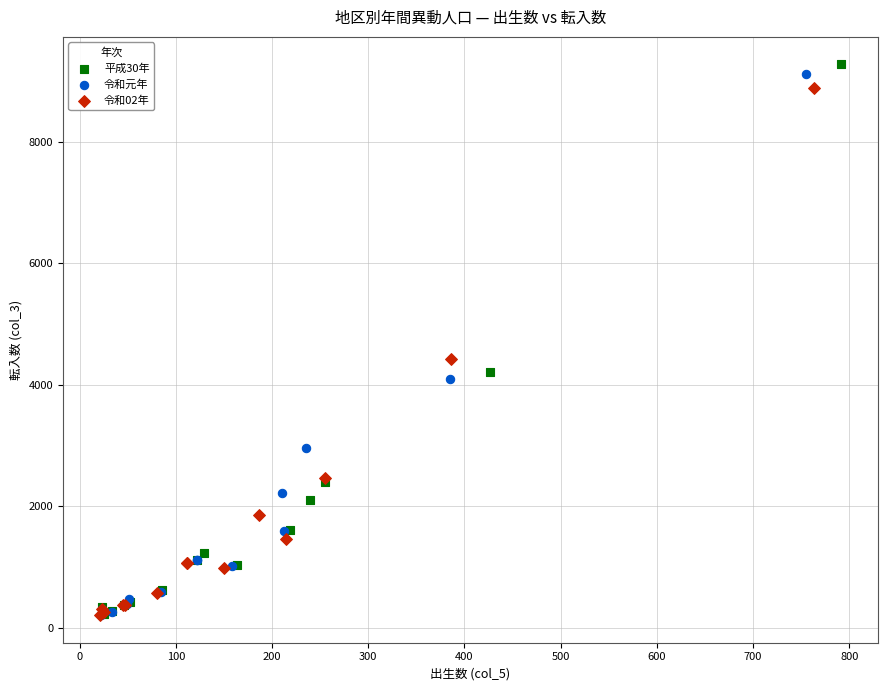

What are all the series names shown in the legend?

平成30年, 令和元年, 令和02年